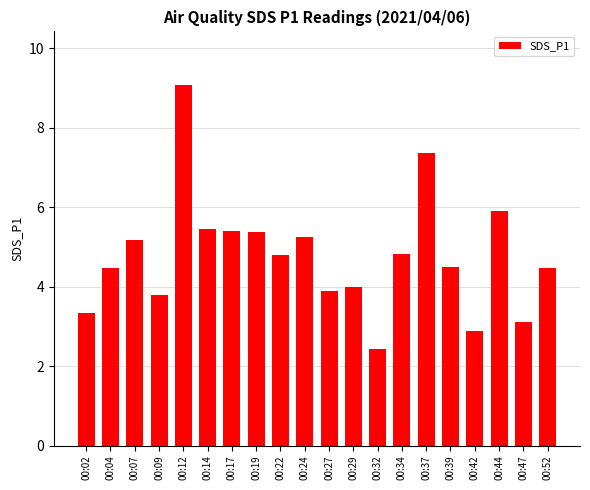

What is the value of the 3rd bar from the left?

5.2